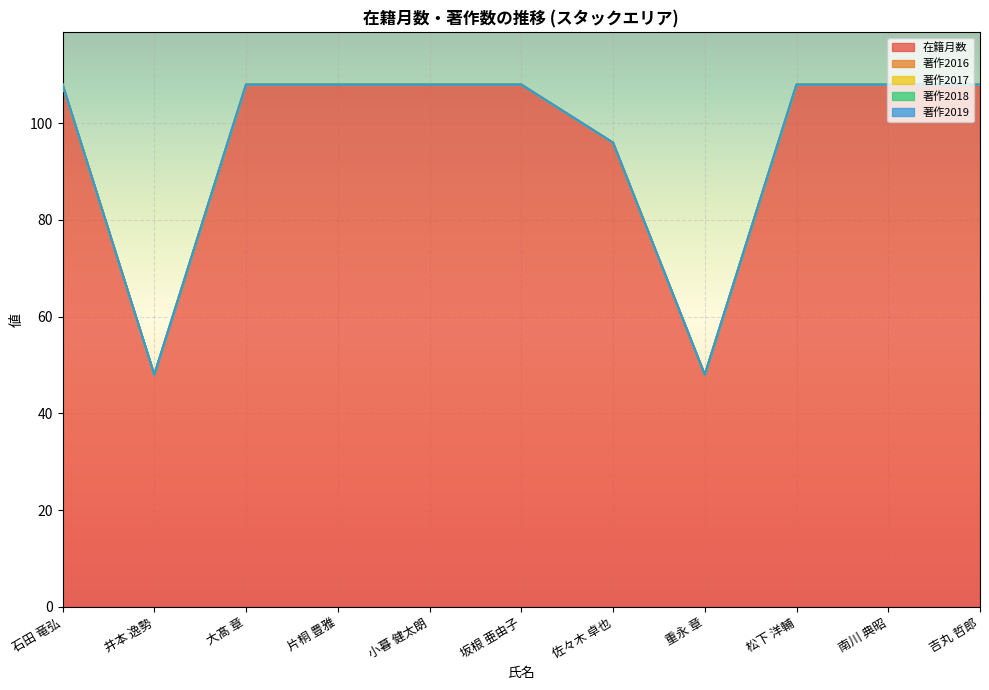

Does the chart display data point markers on the line(s)?

No